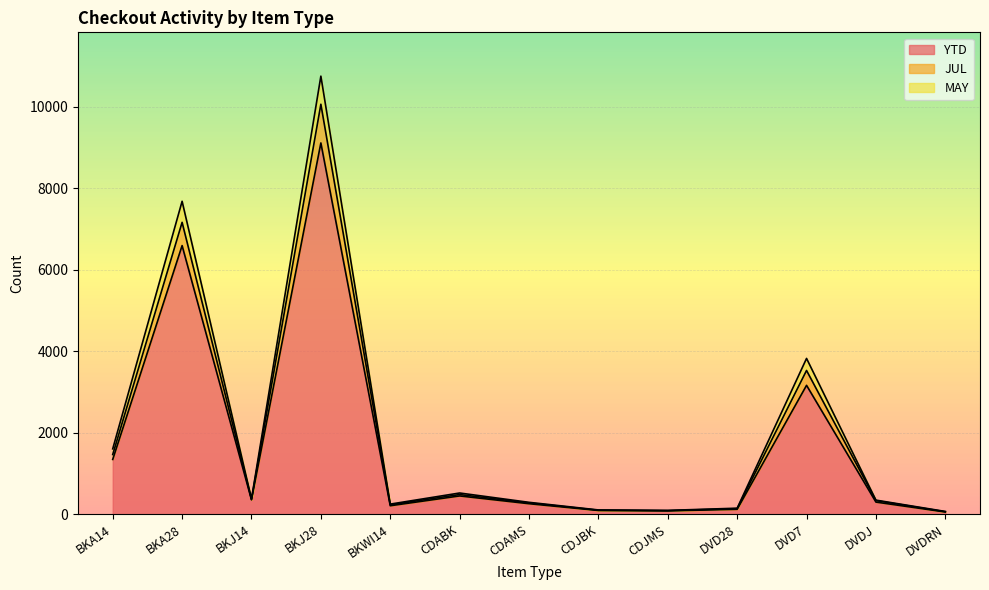

What position from the left is BKJ28?

4